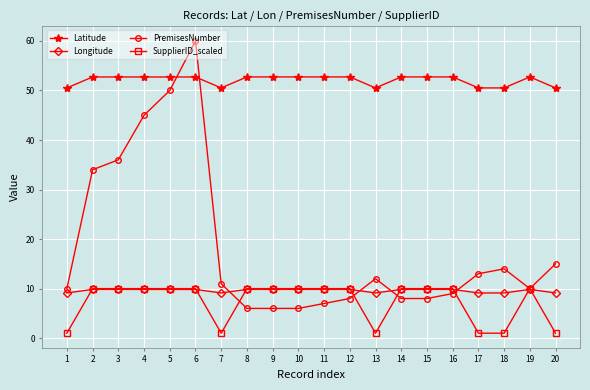

What is the value of the Latitude point at the 4th from the left?

52.7